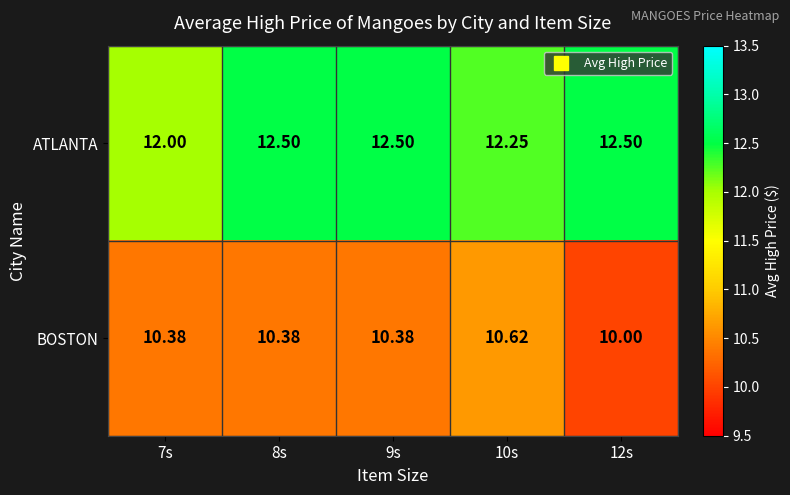

Which series has the widest spread of values?

BOSTON